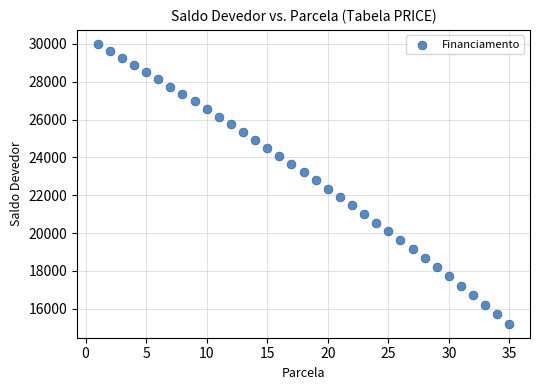

What is the range of Y values (max minus min)?

14788.1